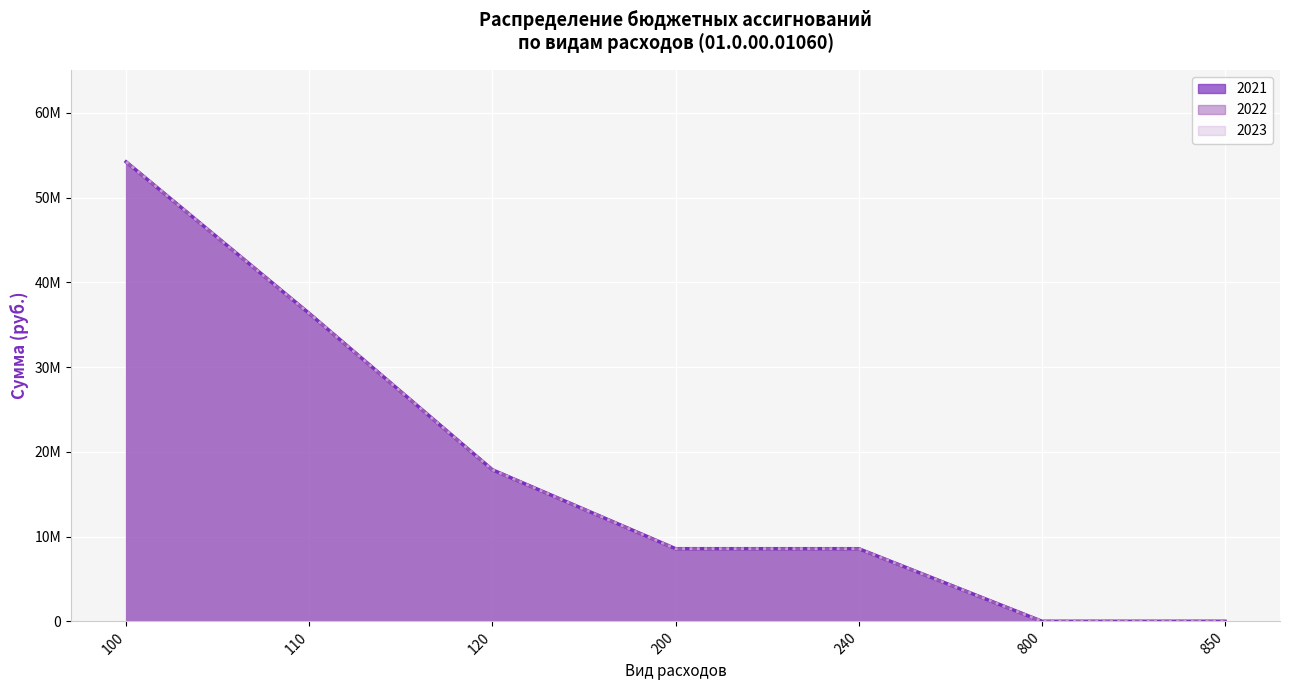

Does the chart display data point markers on the line(s)?

No